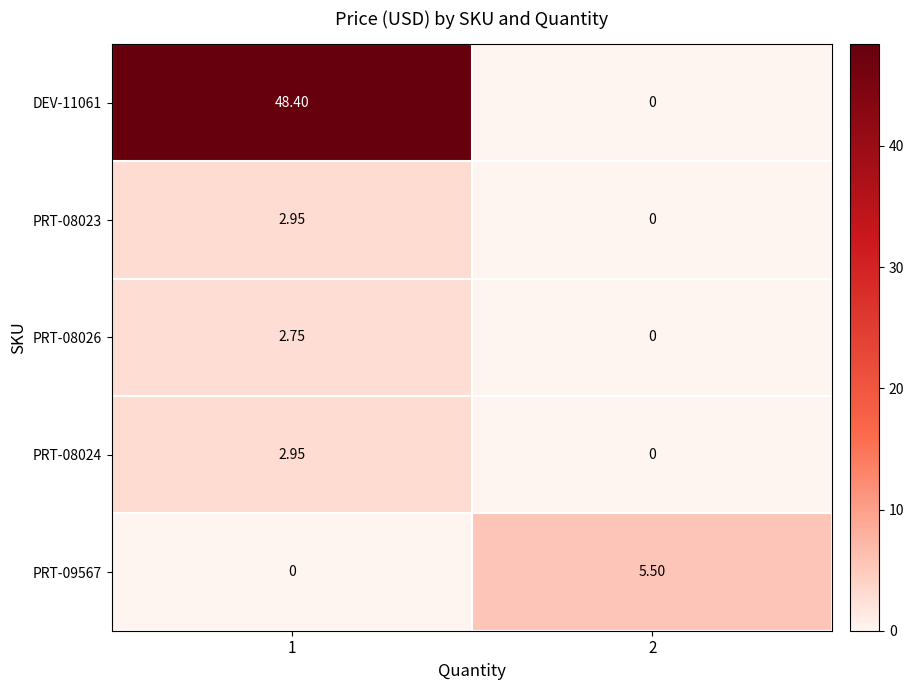

Is the value of PRT-08026 at 1 greater than the value of PRT-09567 at 2?

No